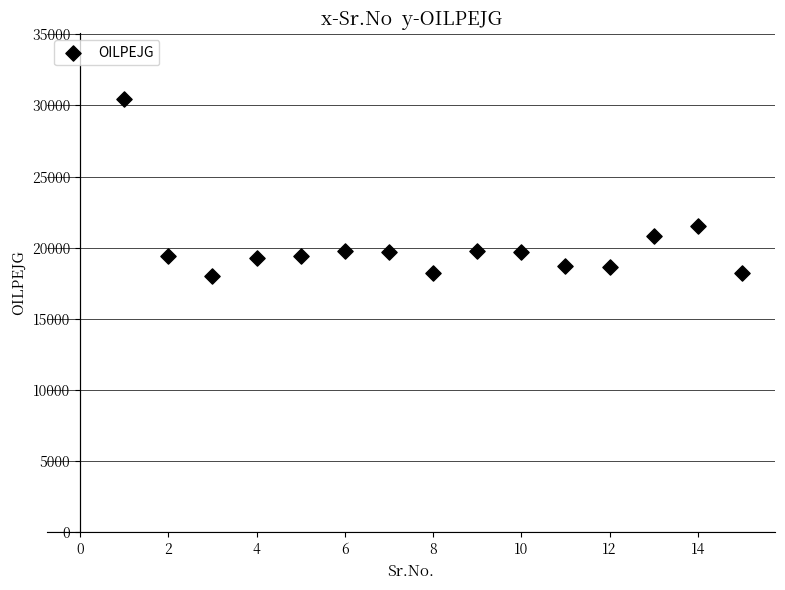

What is the range of X values (max minus min)?

14